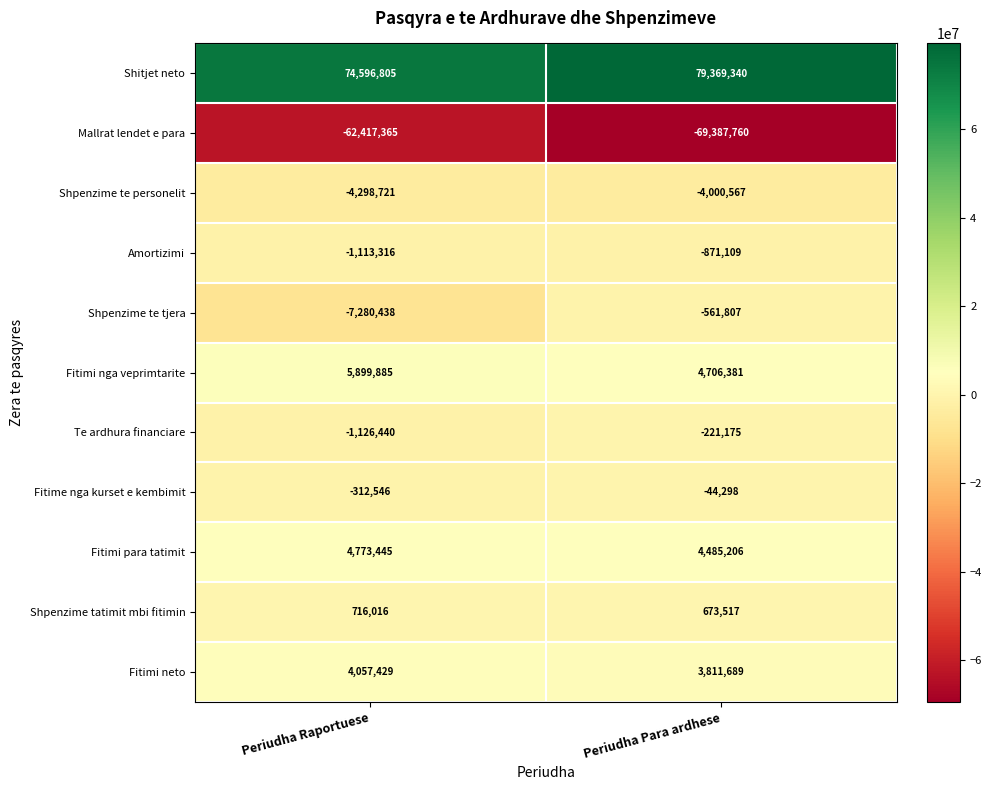

What is the approximate value of Mallrat lendet e para at Periudha Raportuese, to the nearest 100?

-62417400